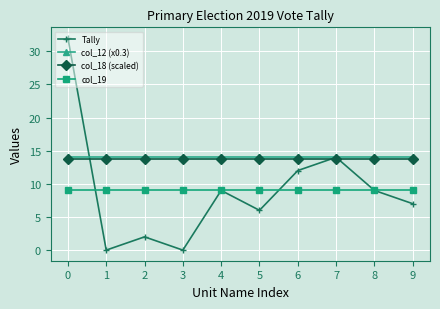

Between 3 and 7, which series saw the biggest shift?

Tally